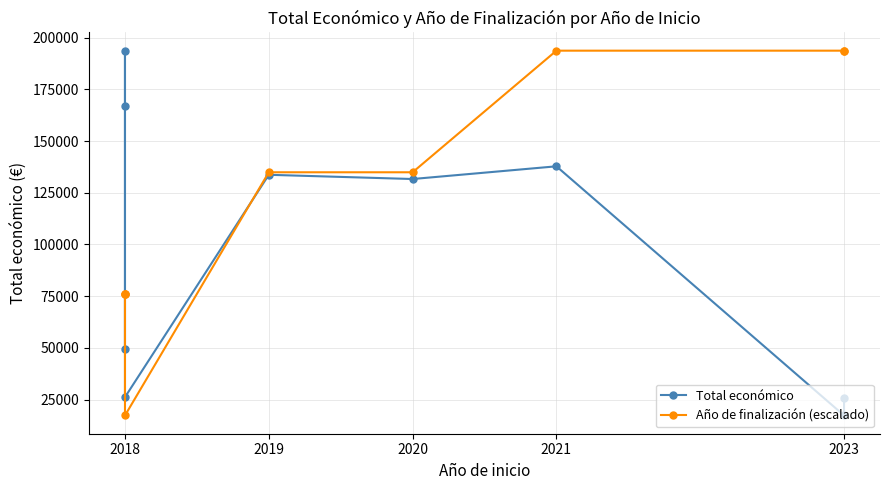

What value does the Año de finalización (escalado) series have at 2021, to the nearest 10?

193730